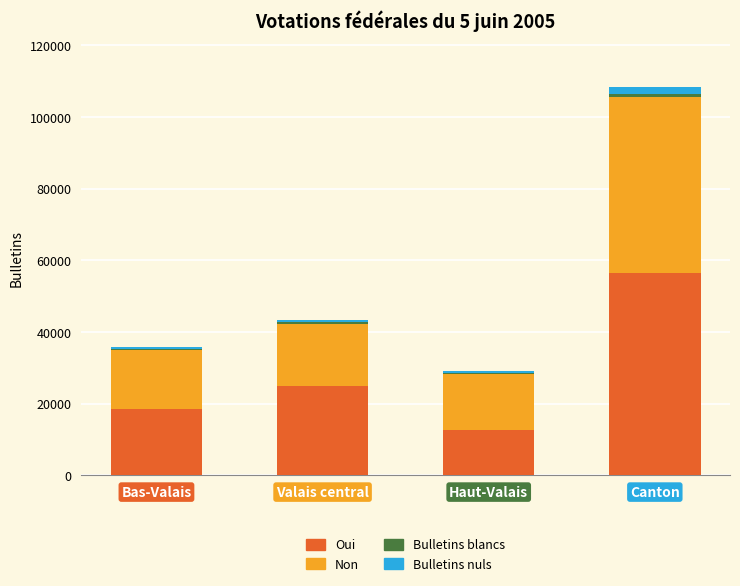

At which category is the sum across all series the highest?

Canton